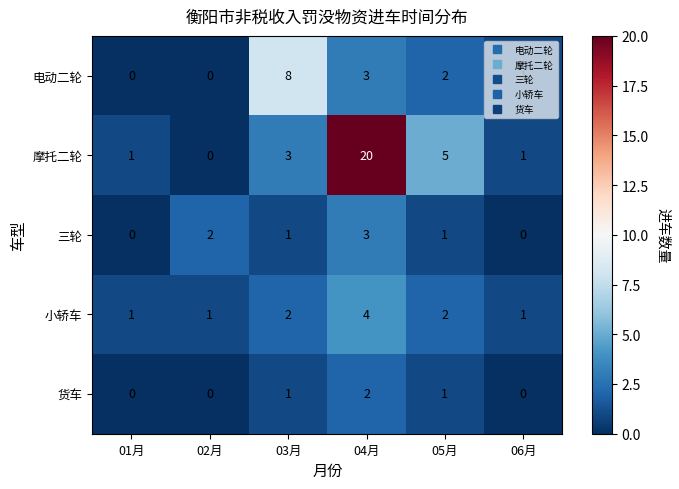

Is it true that 货车 equals 2 at 04月?

True